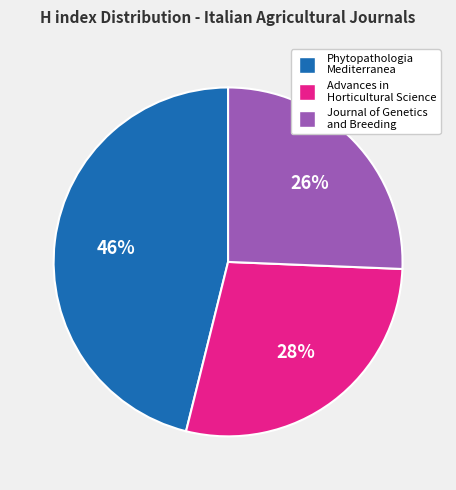

Is the sum of Phytopathologia Mediterranea and Advances in Horticultural Science greater than half?

Yes